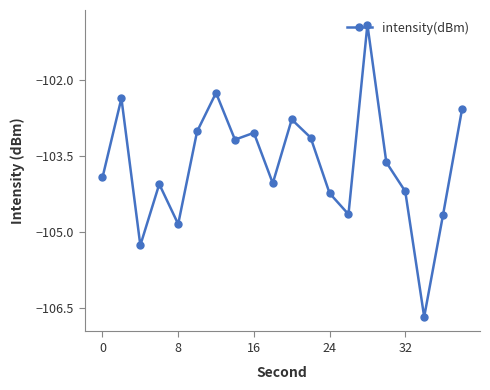

What is the value of the 15th point from the left?

-100.9